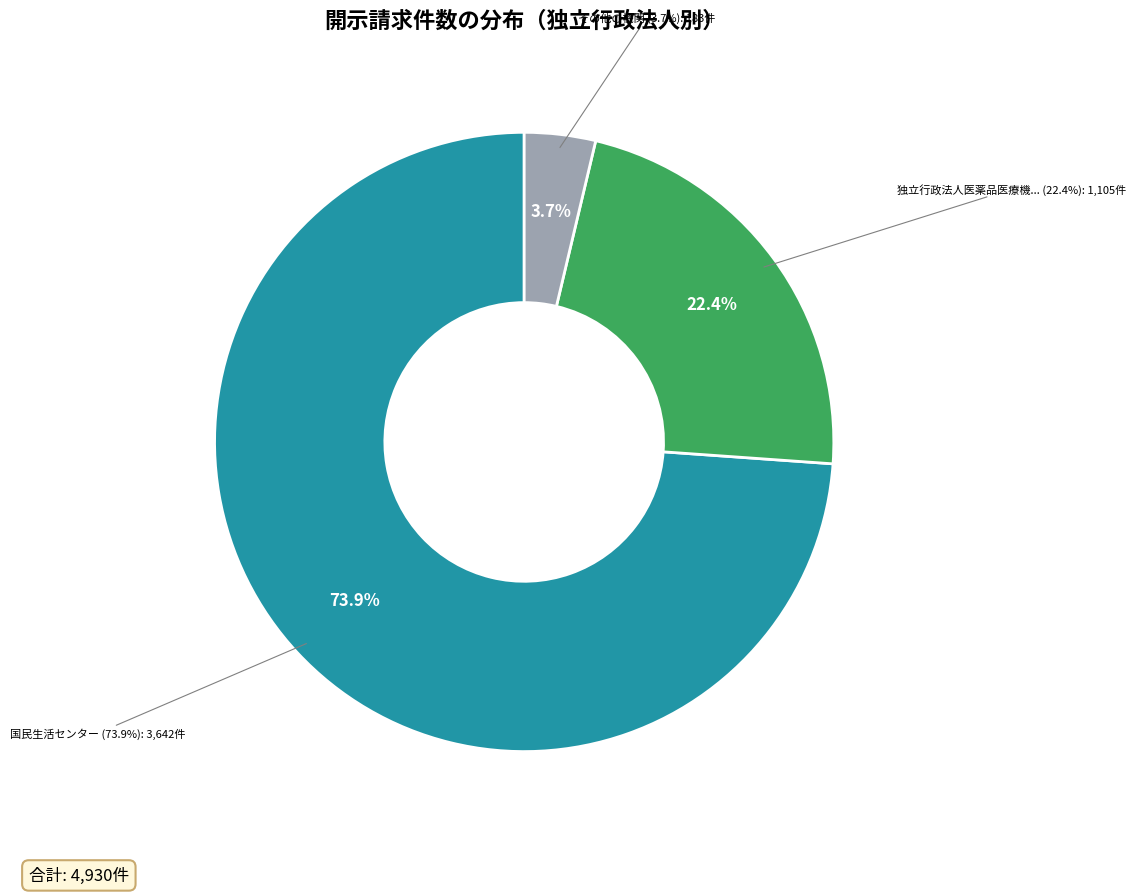

Is it true that 航空大学校 is 1% of the pie?

False